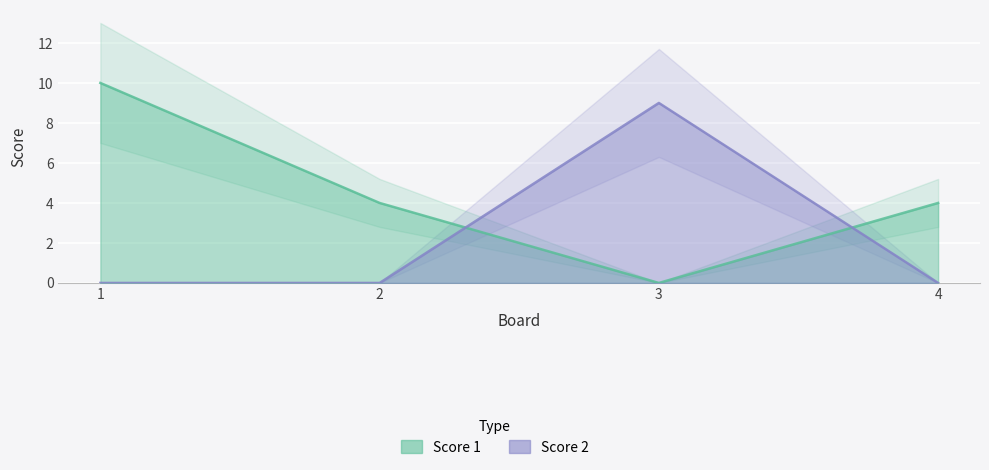

At which category is the sum across all series the highest?

1